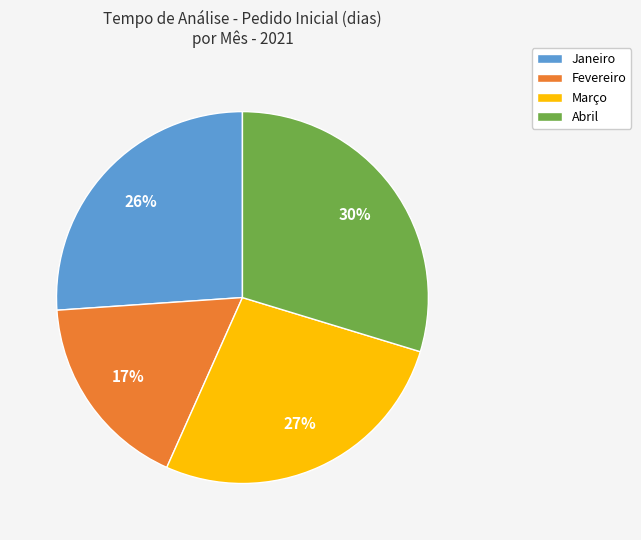

Rank the categories by value from highest to lowest.

Abril, Março, Janeiro, Fevereiro